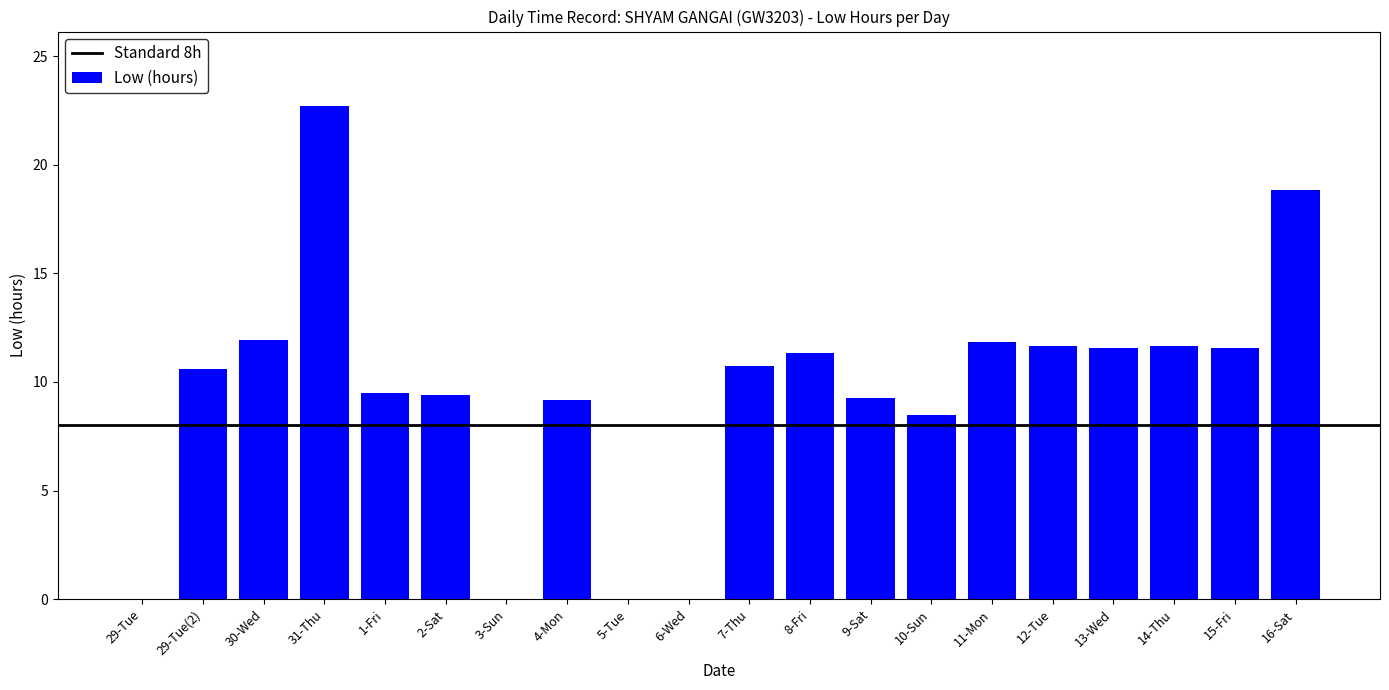

What is the sum of all values?

190.2